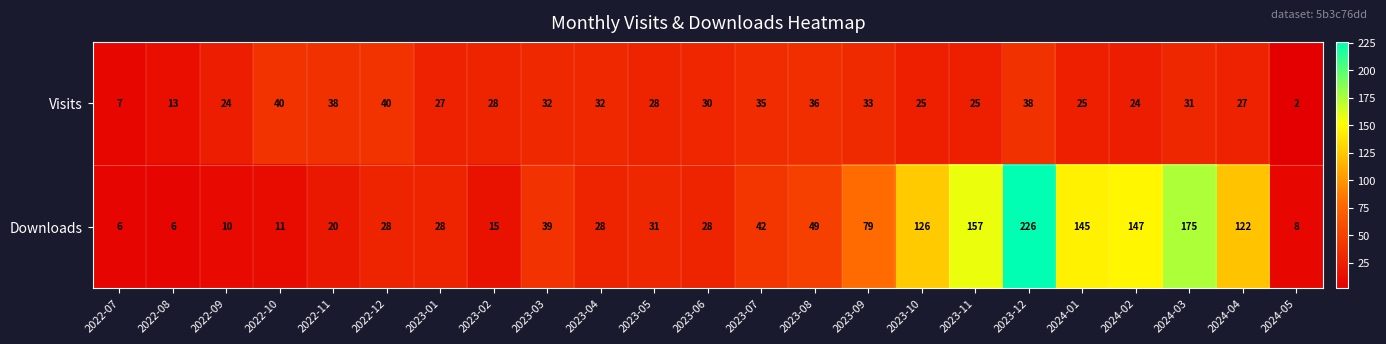

What is the difference between the maximum and second lowest values in the Downloads series?

220